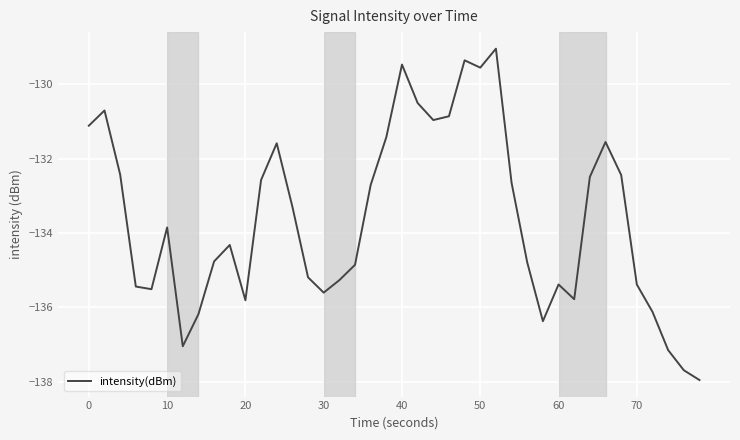

What is the maximum value shown in the chart?

-129.0